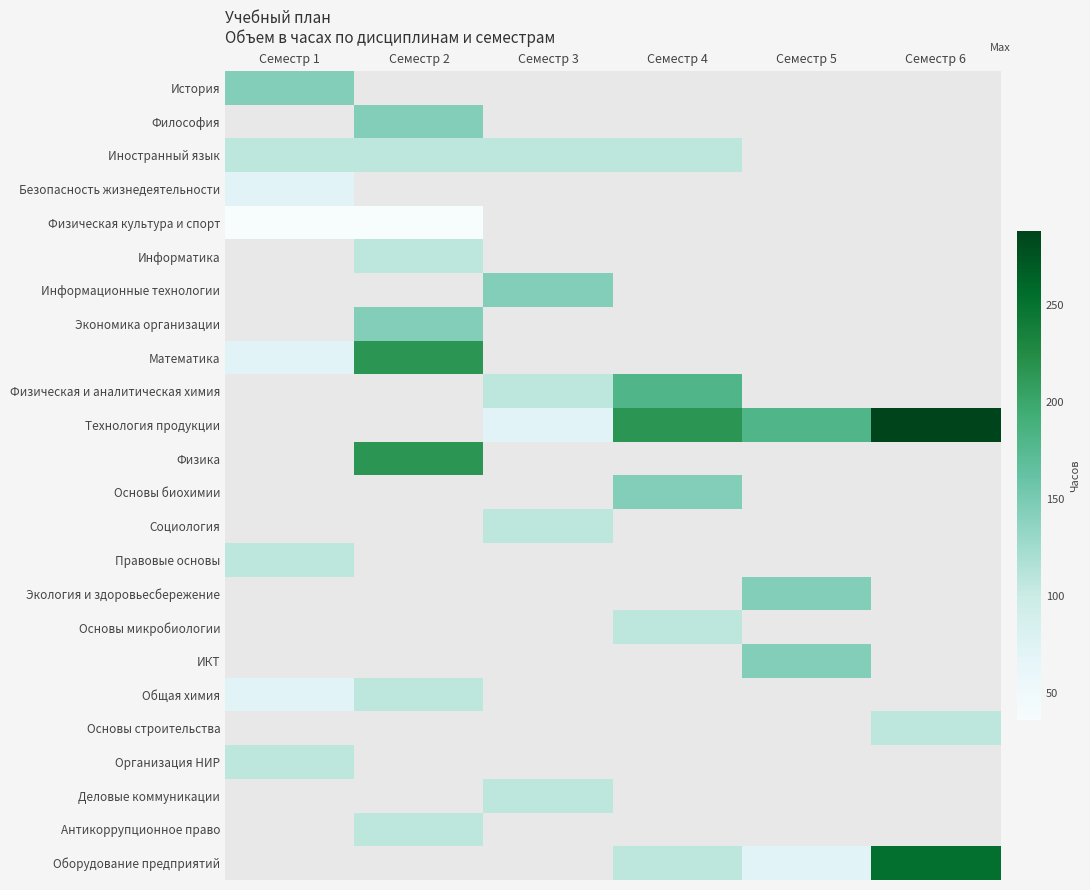

Is the value of Физика at Семестр 5 greater than the value of Информационные технологии at Семестр 2?

No